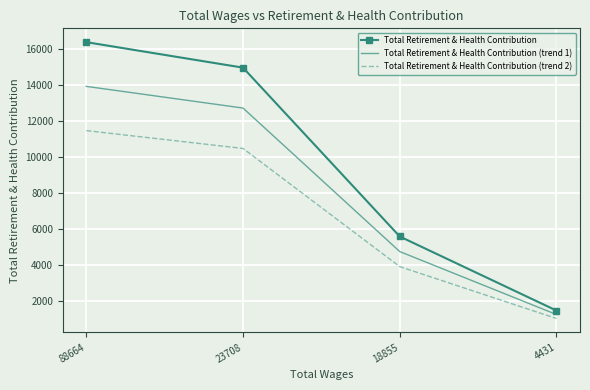

What is the approximate value of Total Retirement & Health Contribution (trend 2) at 23708?

10464.3